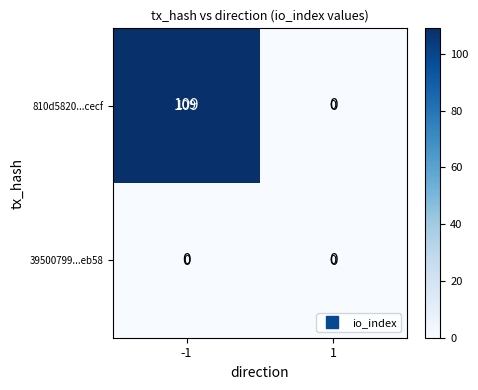

The 810d5820...cecf series shows -35 at 1. True or false?

False